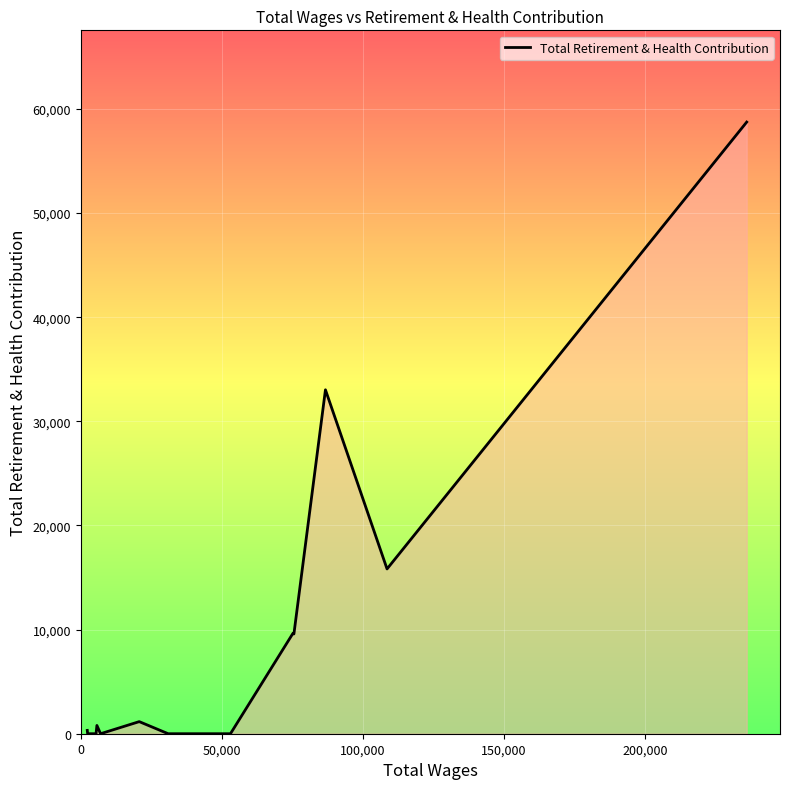

What is the difference between the maximum and minimum values?

58731